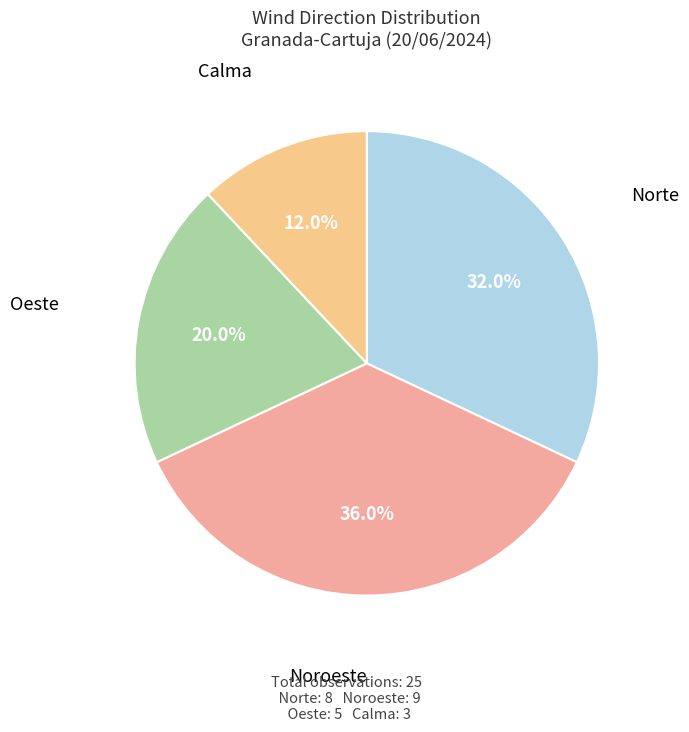

How many slices are in this pie chart?

4